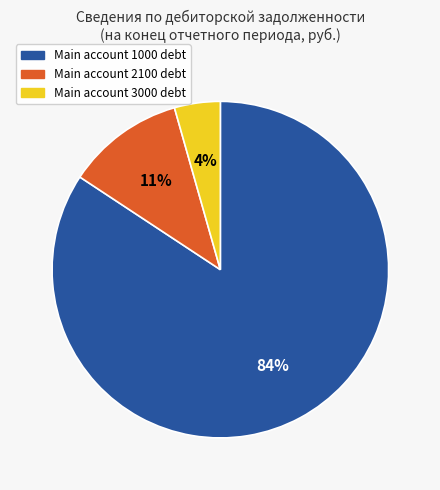

Which slice represents more than half of the pie?

Main account 1000 debt